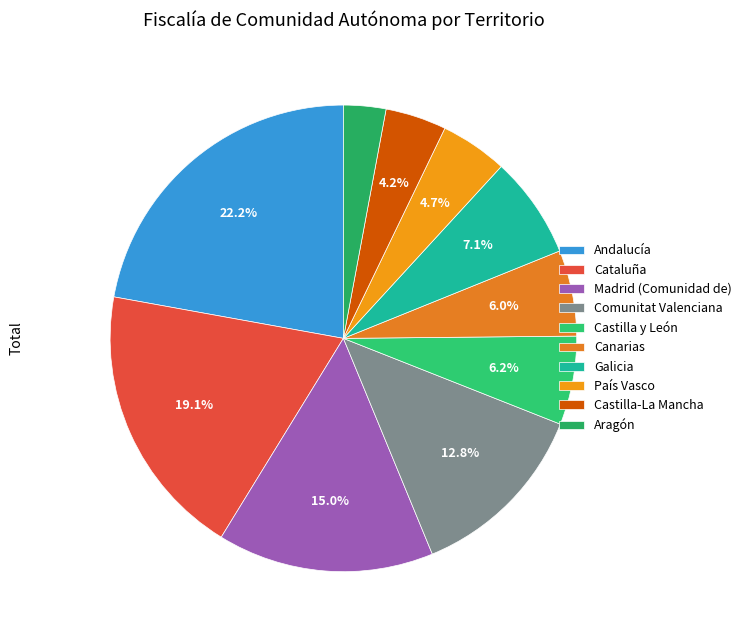

True or false: Cataluña accounts for 34% of the total.

False